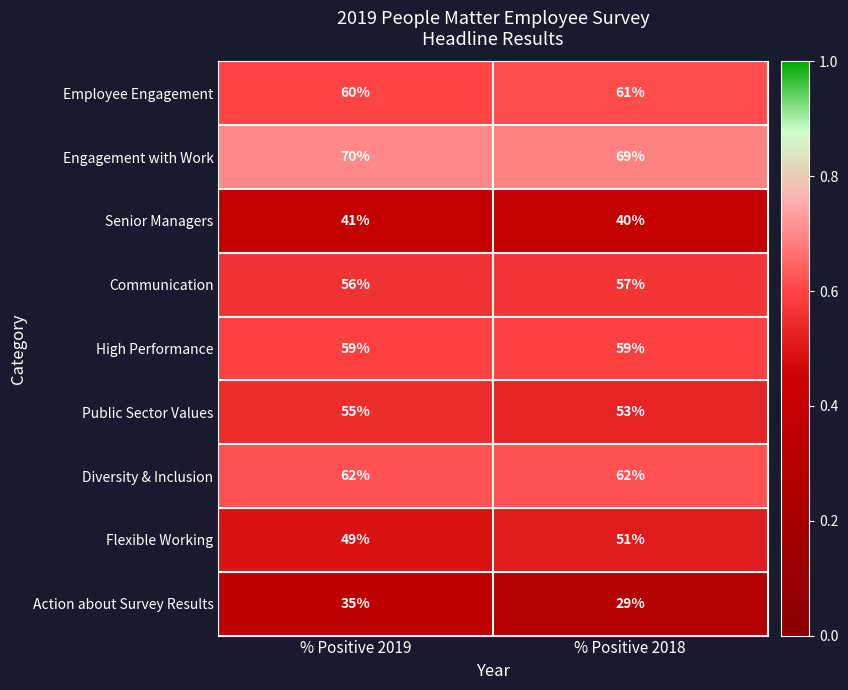

At % Positive 2018, list the series in order from smallest to largest.

Action about Survey Results, Senior Managers, Flexible Working, Public Sector Values, Communication, High Performance, Employee Engagement, Diversity & Inclusion, Engagement with Work